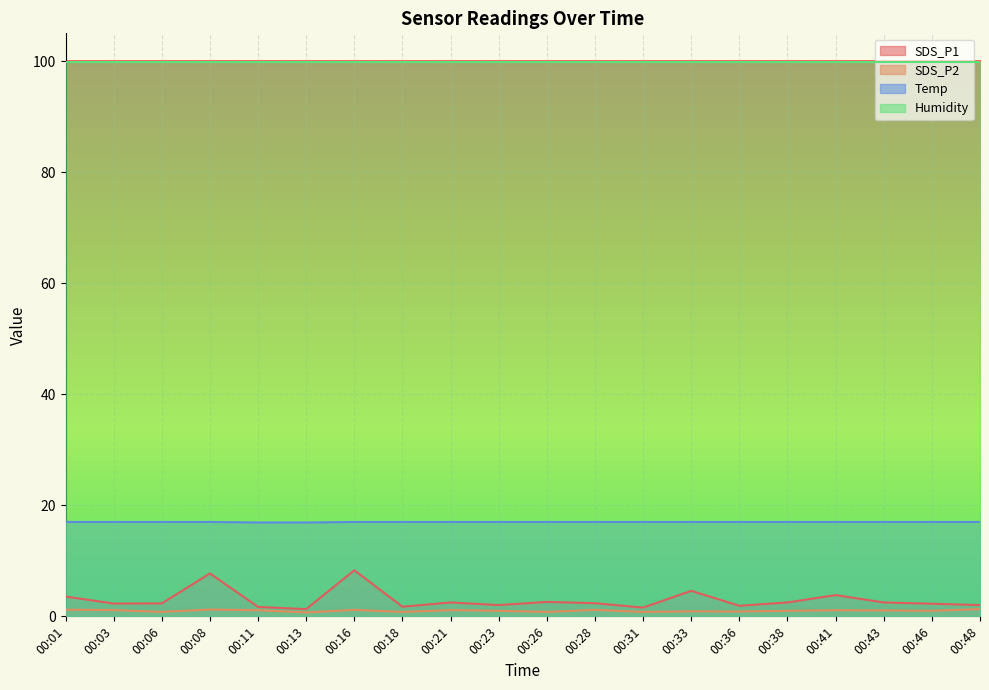

What is the difference between the highest and lowest values at 00:18?

99.1